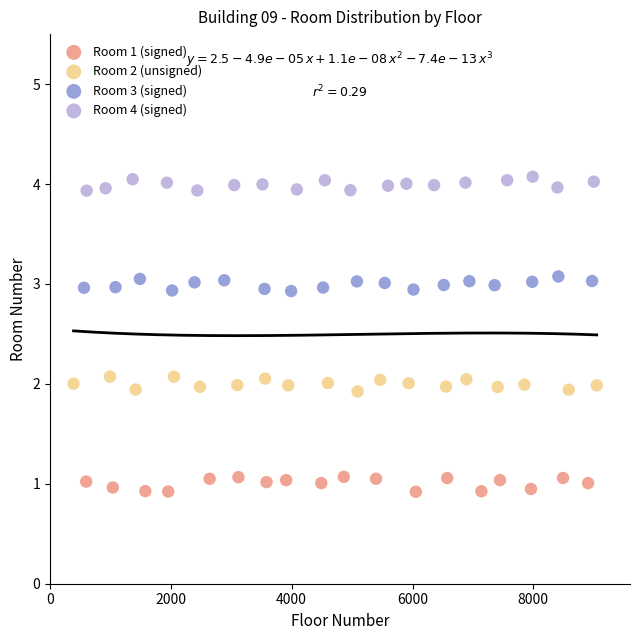

Which series contains the lowest Y value?

Room 1 (signed)